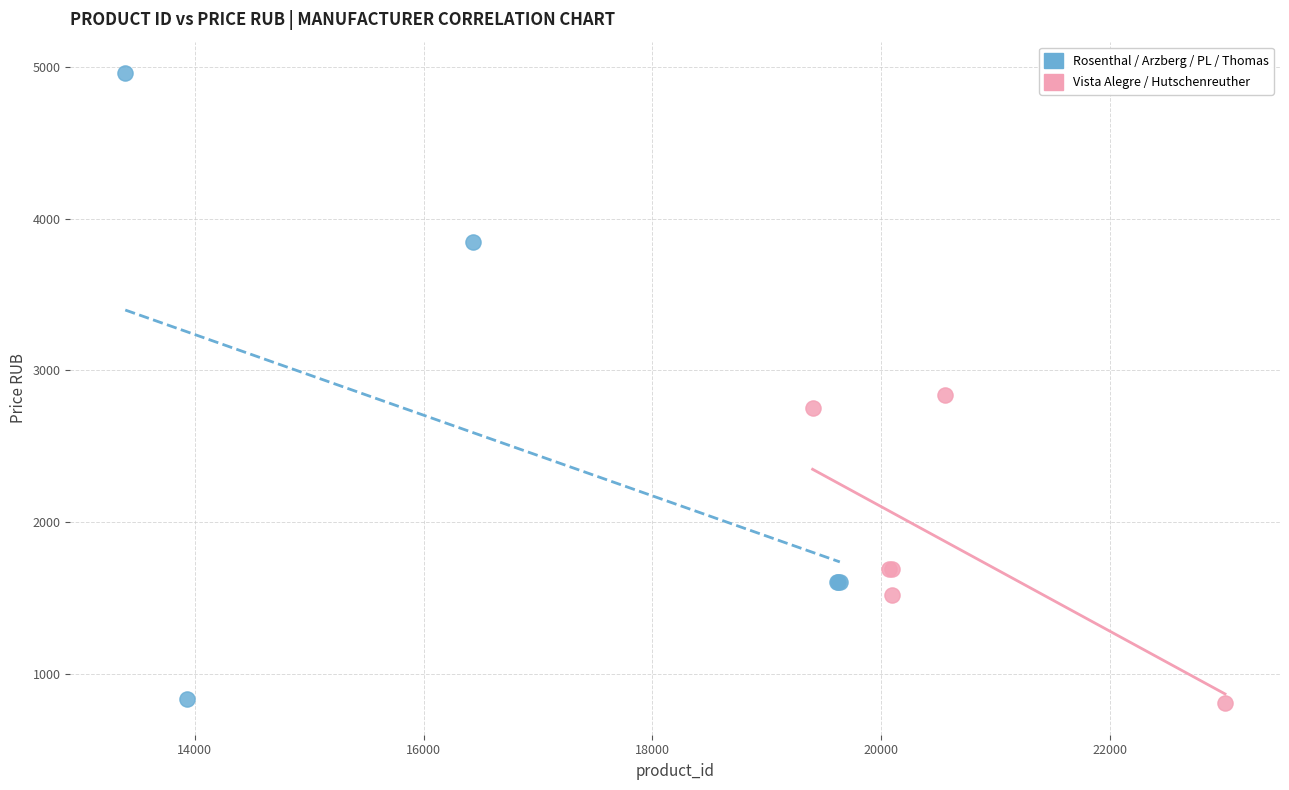

Which series has the largest Y range (max minus min)?

Rosenthal / Arzberg / PL / Thomas